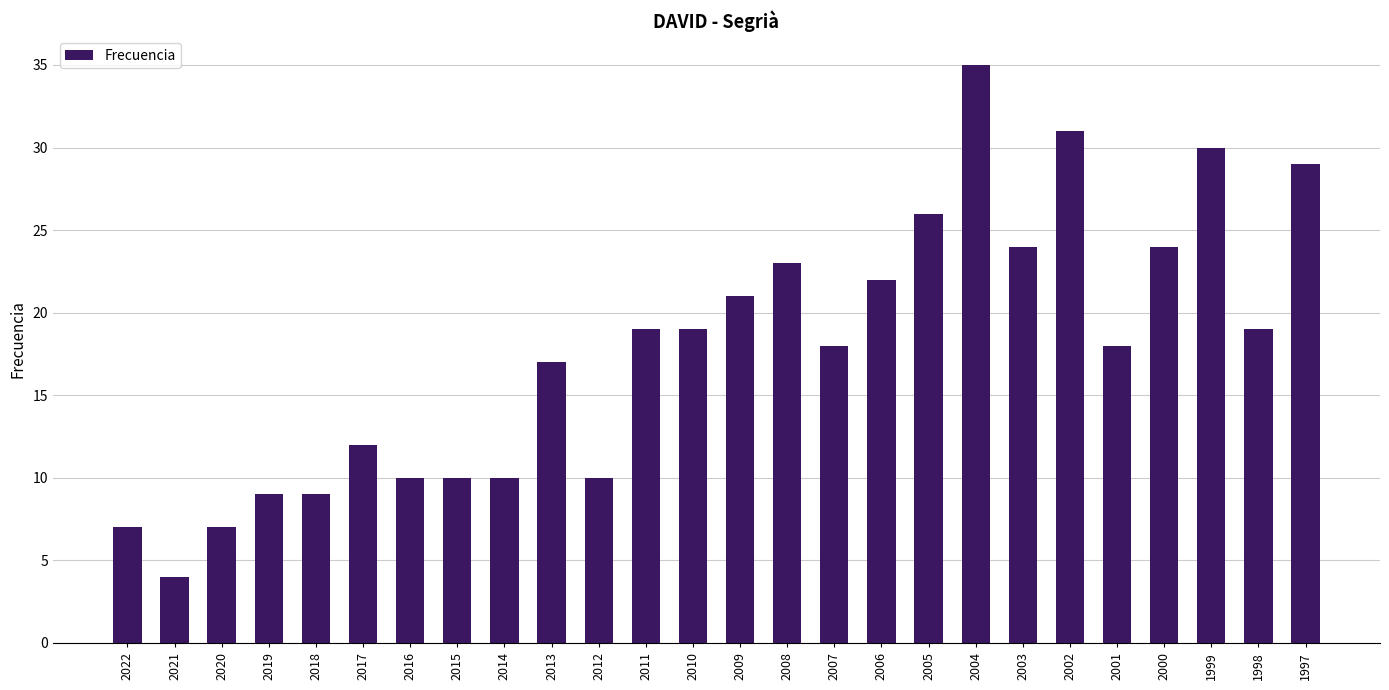

True or false: the data shows 10 at 2009.

False